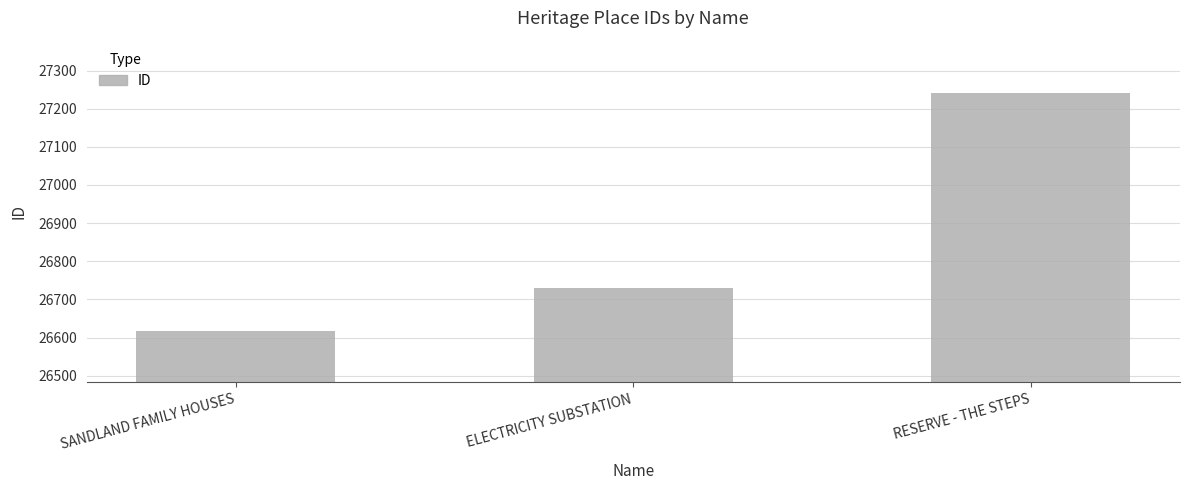

What is the smallest value displayed?

26616